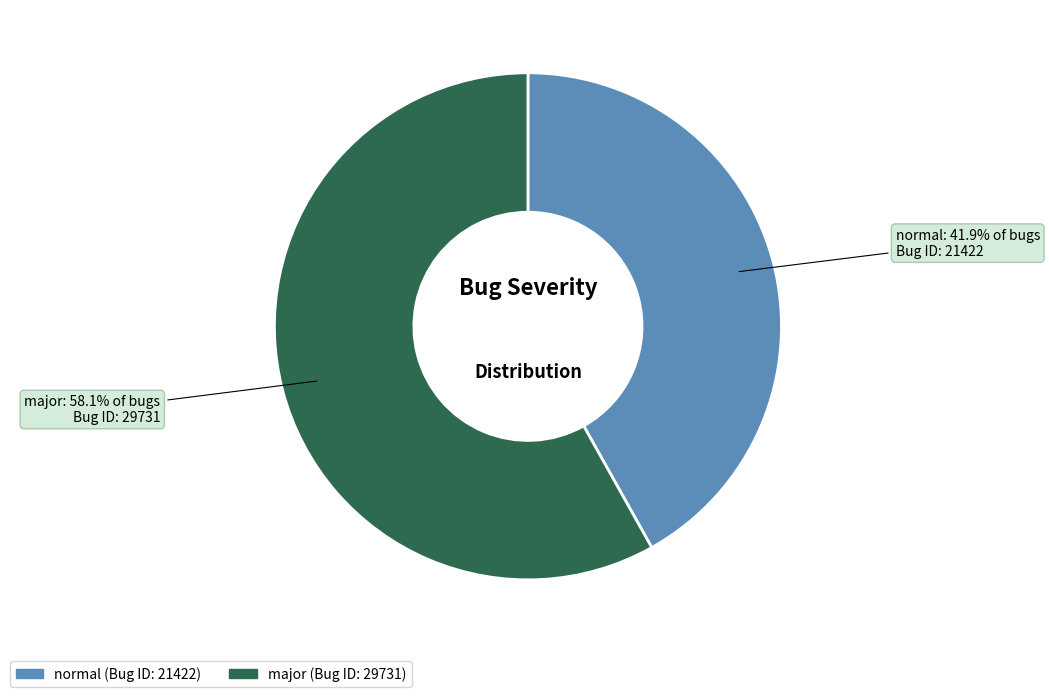

Is it true that normal is 49% of the pie?

False